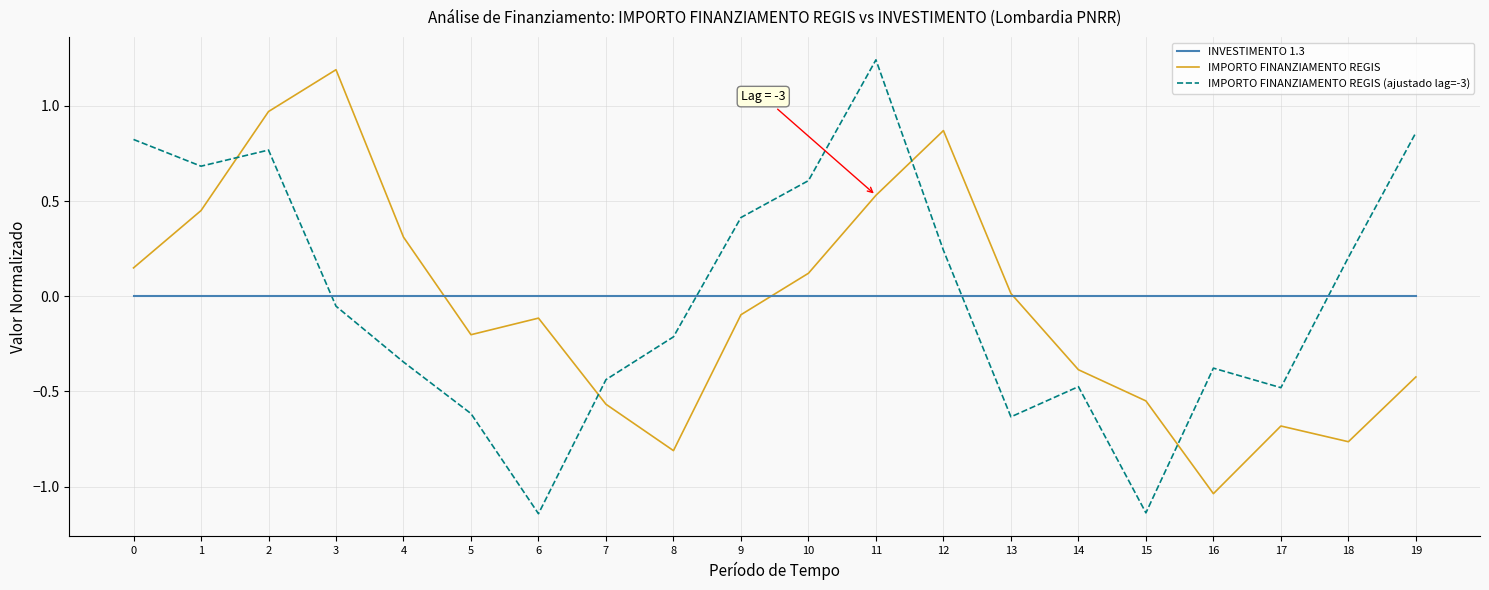

Rank the series at 18 from lowest to highest value.

IMPORTO FINANZIAMENTO REGIS, INVESTIMENTO 1.3, IMPORTO FINANZIAMENTO REGIS (ajustado lag=-3)